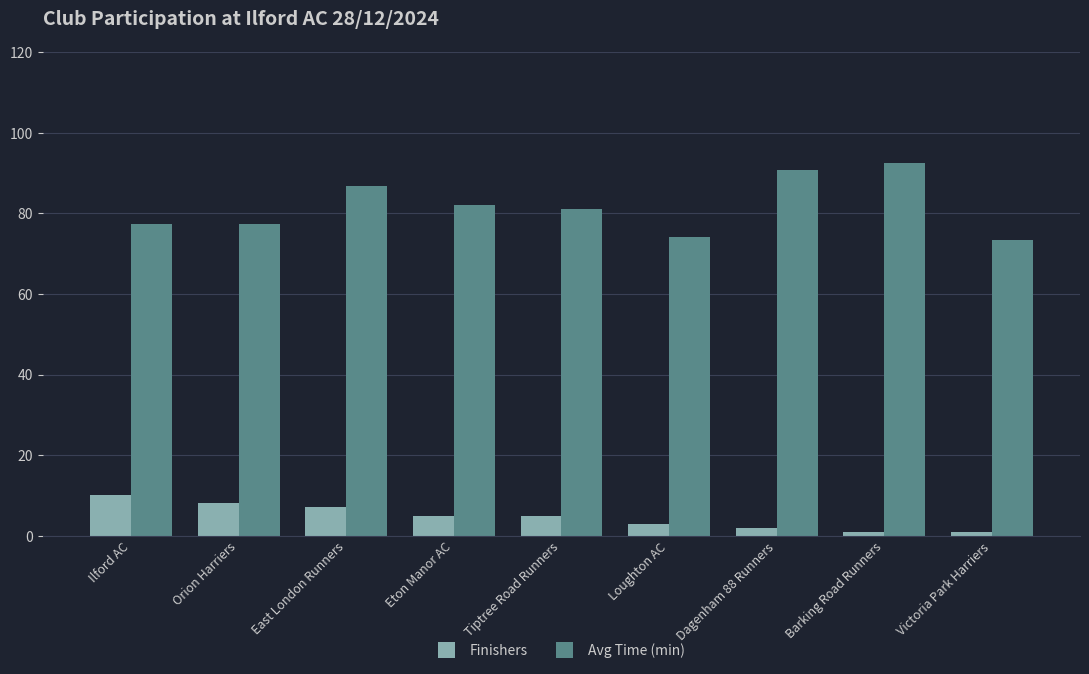

Reading right to left, extract all data points from this chart.

Finishers: Victoria Park Harriers=1.0	Barking Road Runners=1.0	Dagenham 88 Runners=2.0	Loughton AC=3.0	Tiptree Road Runners=5.0	Eton Manor AC=5.0	East London Runners=7.0	Orion Harriers=8.0	Ilford AC=10.0
Avg Time (min): Victoria Park Harriers=73.3	Barking Road Runners=92.5	Dagenham 88 Runners=90.9	Loughton AC=74.3	Tiptree Road Runners=81.1	Eton Manor AC=82.2	East London Runners=86.8	Orion Harriers=77.3	Ilford AC=77.3